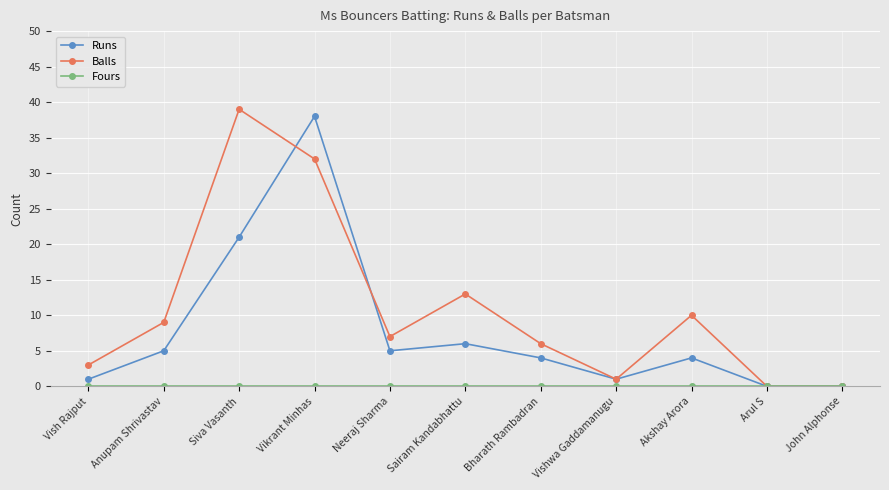

Is this an area chart (filled region under the line)?

No